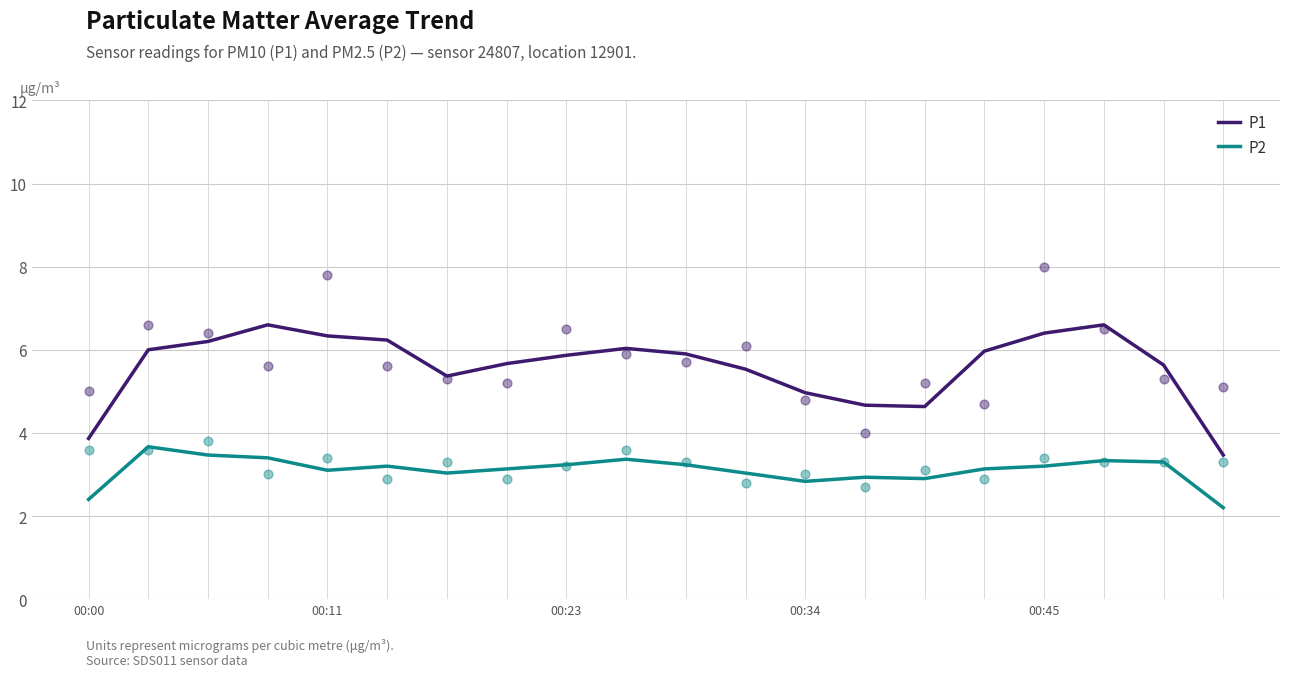

Is the value of P1 at 18 greater than the value of P2 at 00:11?

Yes